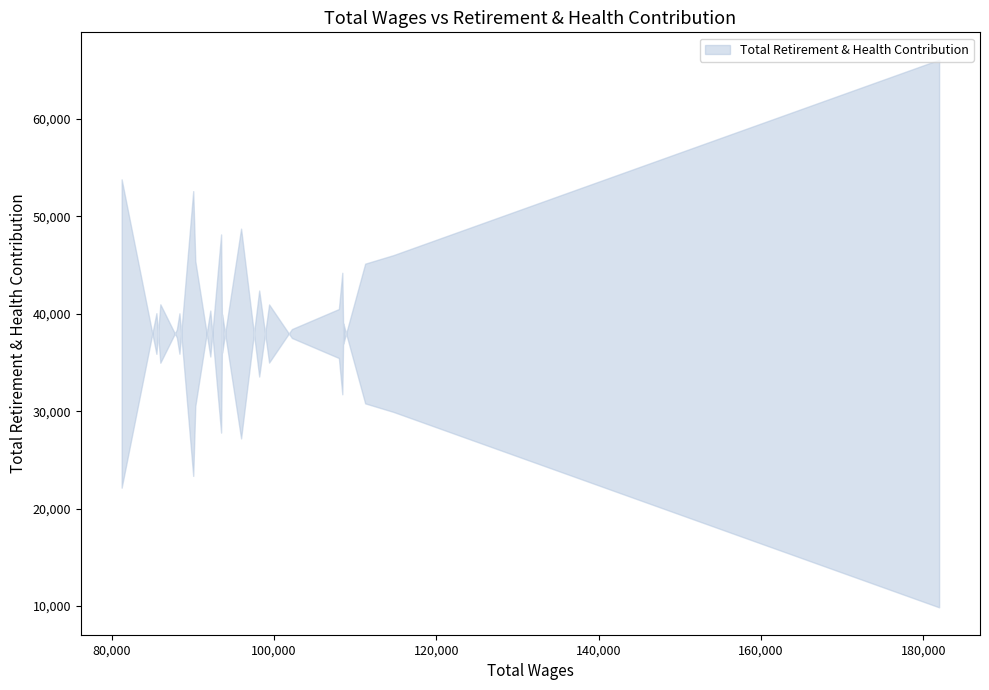

What is the change in value from 6 to 11?

-10627